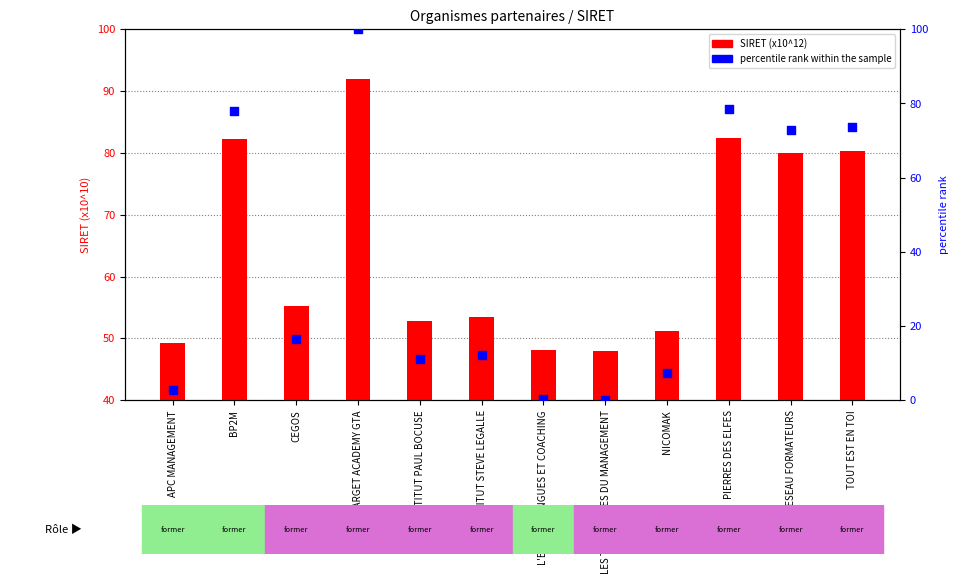

Which series has the largest total across all categories?

SIRET (x10^12)